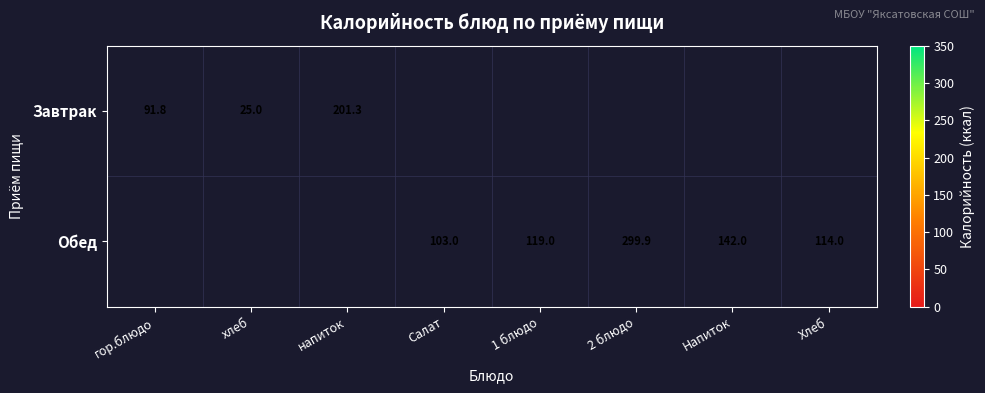

Is it true that Обед equals 119.0 at 1 блюдо?

True